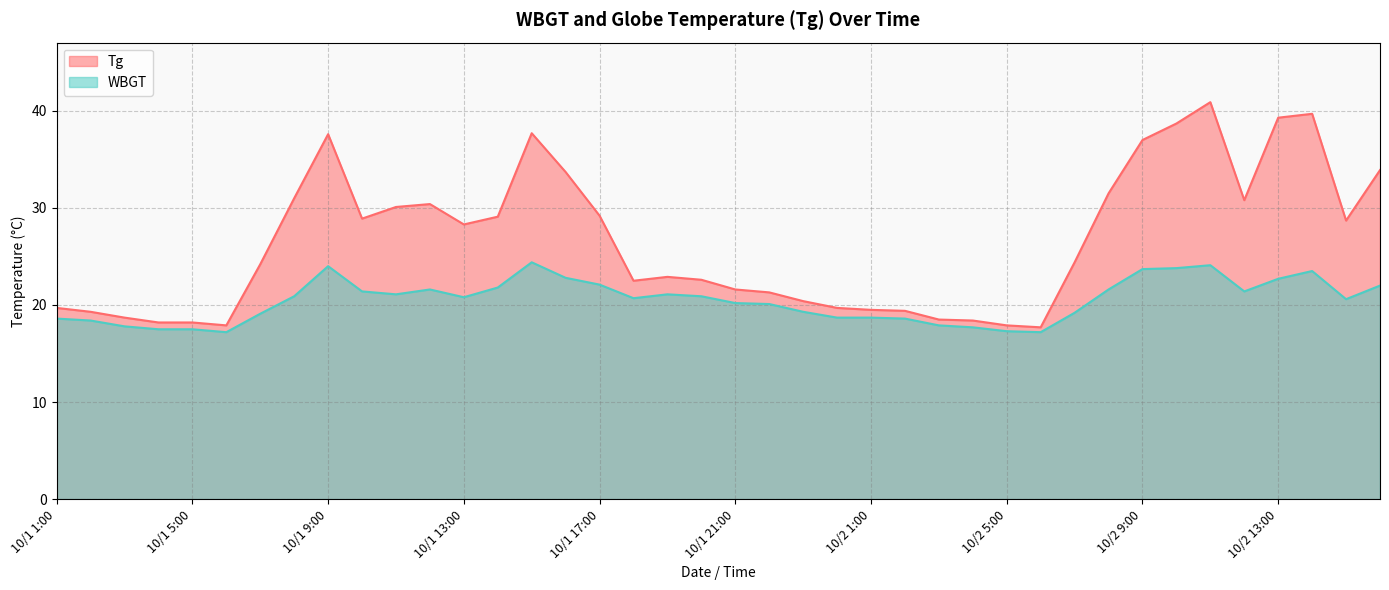

True or false: WBGT and Tg intersect in this chart.

False